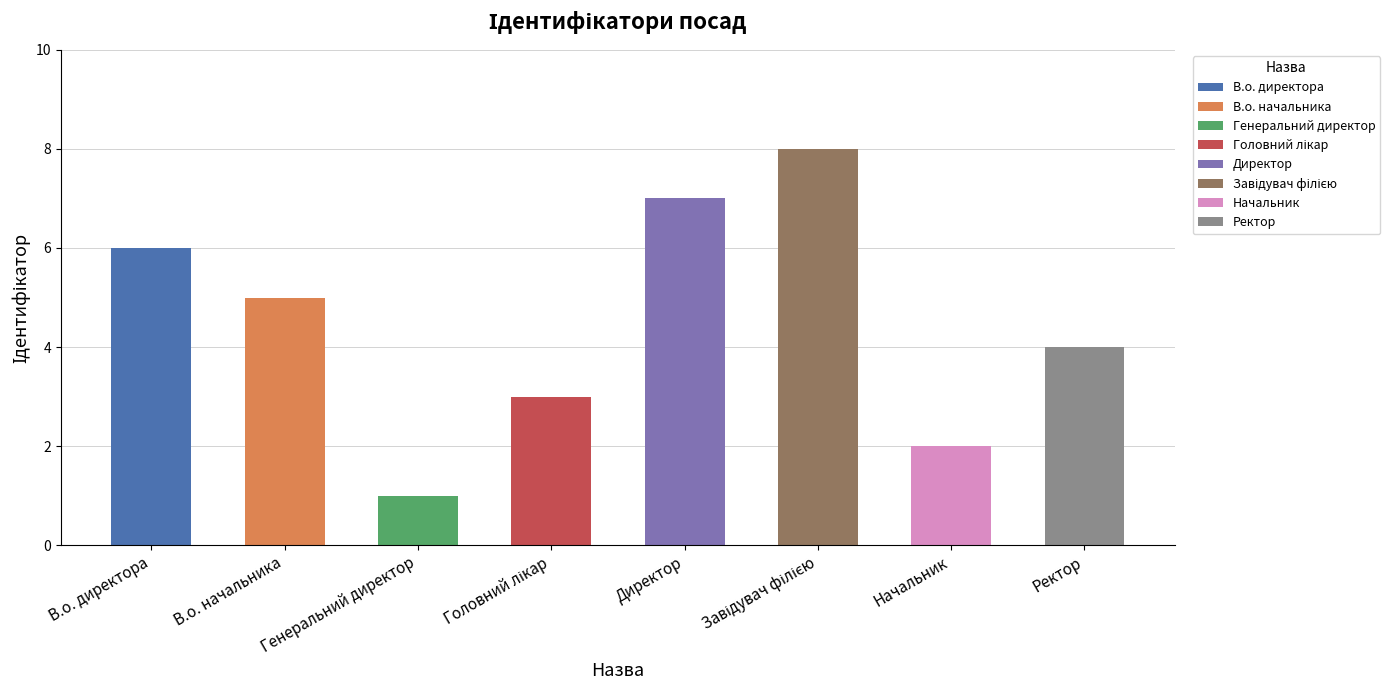

What is the sum of all values?

36